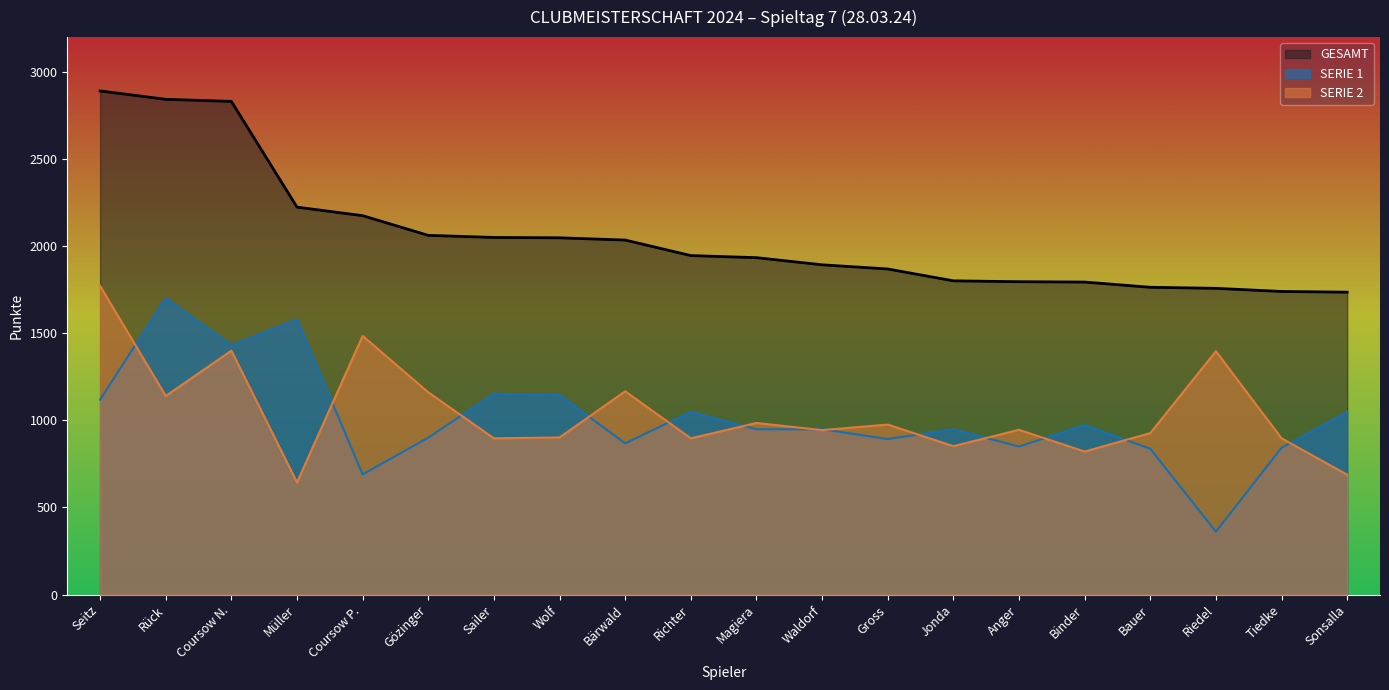

Rank the series at Jonda from lowest to highest value.

SERIE 2, SERIE 1, GESAMT